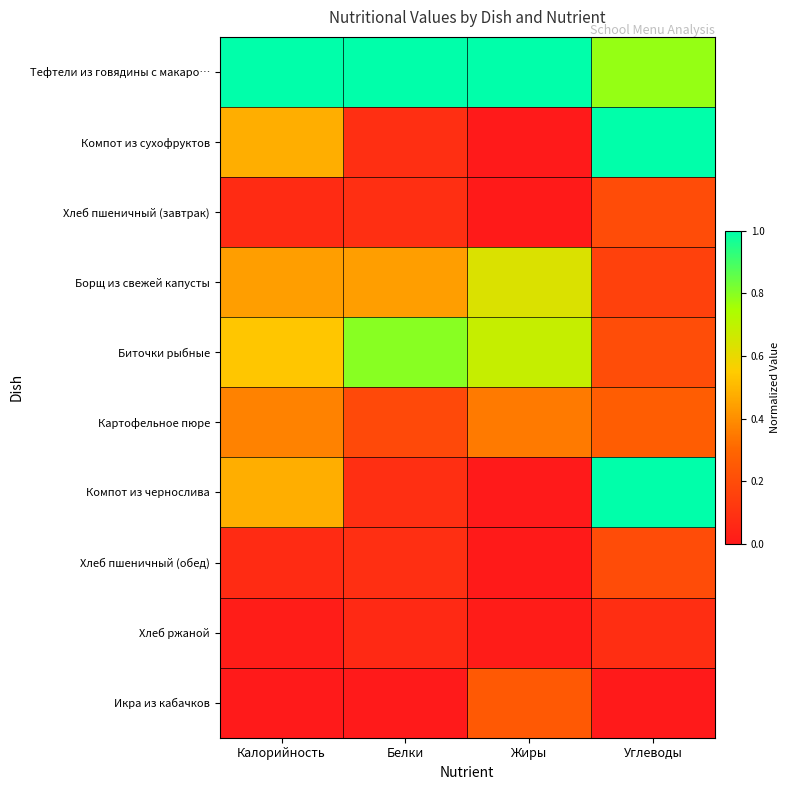

Reading left to right, transcribe all the data shown in this chart.

Тефтели из говядины с макаро…: Калорийность=1.0	Белки=1.0	Жиры=1.0	Углеводы=0.8
Компот из сухофруктов: Калорийность=0.5	Белки=0.1	Жиры=0.0	Углеводы=1.0
Хлеб пшеничный (завтрак): Калорийность=0.1	Белки=0.1	Жиры=0.0	Углеводы=0.2
Борщ из свежей капусты: Калорийность=0.4	Белки=0.4	Жиры=0.6	Углеводы=0.2
Биточки рыбные: Калорийность=0.5	Белки=0.8	Жиры=0.7	Углеводы=0.2
Картофельное пюре: Калорийность=0.4	Белки=0.2	Жиры=0.3	Углеводы=0.3
Компот из чернослива: Калорийность=0.5	Белки=0.1	Жиры=0.0	Углеводы=1.0
Хлеб пшеничный (обед): Калорийность=0.1	Белки=0.1	Жиры=0.0	Углеводы=0.2
Хлеб ржаной: Калорийность=0.0	Белки=0.1	Жиры=0.0	Углеводы=0.1
Икра из кабачков: Калорийность=0.0	Белки=0.0	Жиры=0.3	Углеводы=0.0